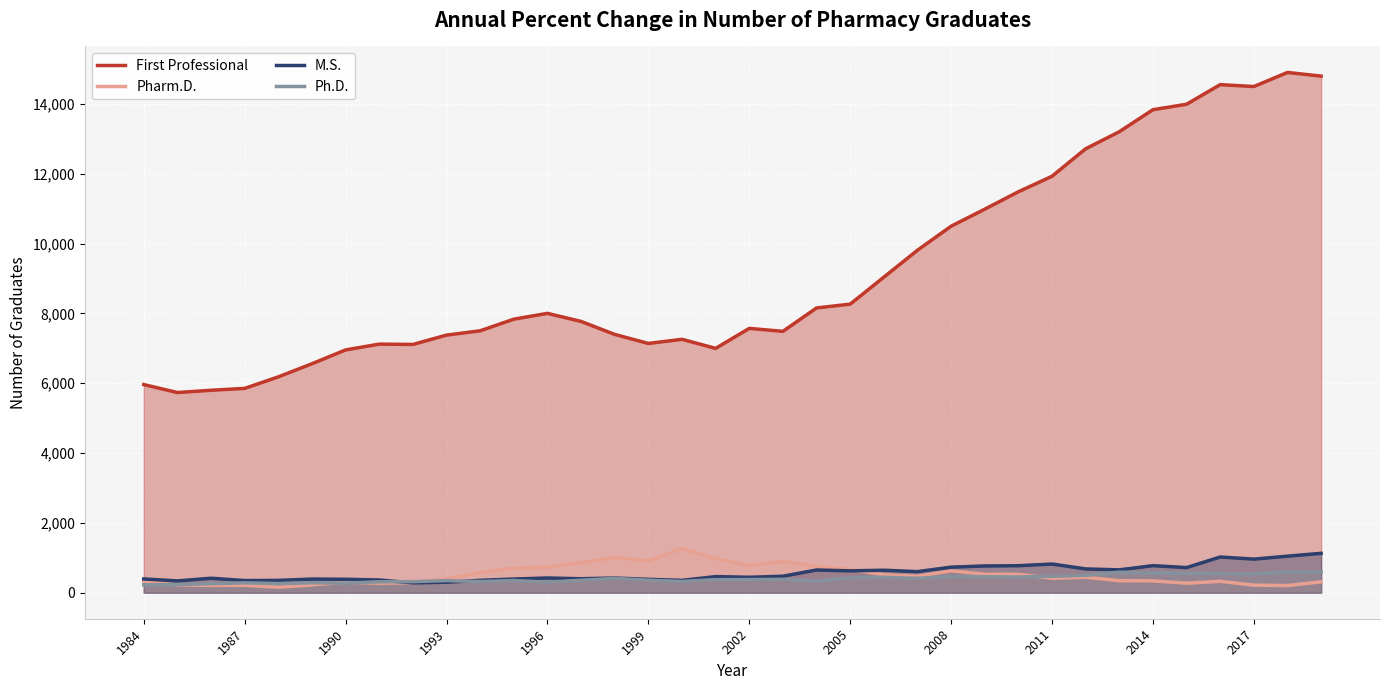

Is the value of First Professional at 1987 greater than the value of Pharm.D. at 1996?

Yes